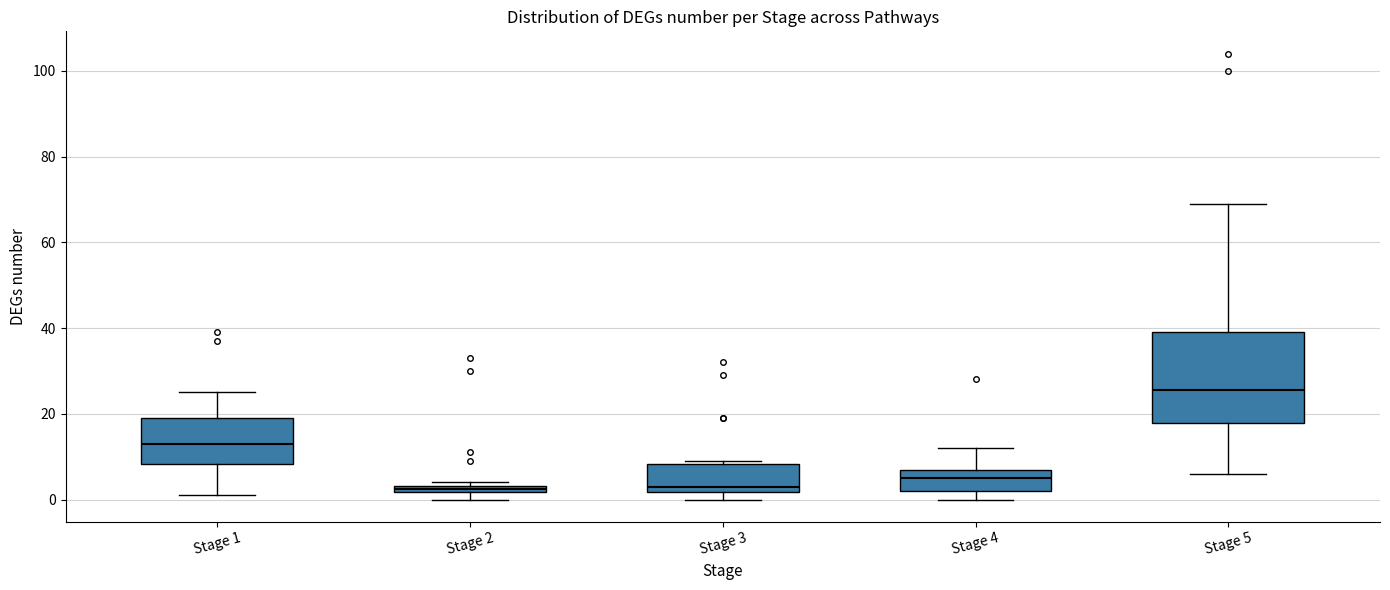

Where does the upper whisker of the box for Stage 5 end on the y-axis? The values are not printed on the chart, so give them approximately, as read against the axis.

70